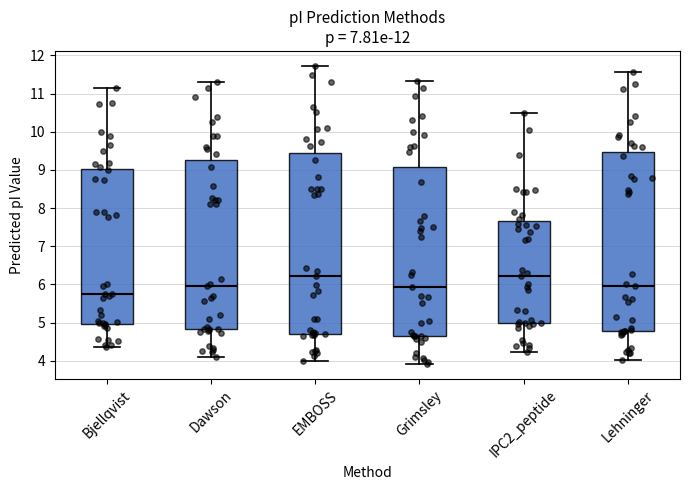

Reading left to right, read every box against the y-axis: the position of its median line, the range the box covers, and the ends of its whiskers. The values are not printed on the chart, so give them approximately, as read against the axis.

Bjellqvist: median 5.8, box 5.0 to 9.0, whiskers 4.4 to 11.2
Dawson: median 5.9, box 4.8 to 9.2, whiskers 4.1 to 11.3
EMBOSS: median 6.2, box 4.7 to 9.5, whiskers 4.0 to 11.7
Grimsley: median 5.9, box 4.6 to 9.1, whiskers 3.9 to 11.3
IPC2_peptide: median 6.2, box 5.0 to 7.7, whiskers 4.2 to 10.5
Lehninger: median 5.9, box 4.8 to 9.5, whiskers 4.0 to 11.6